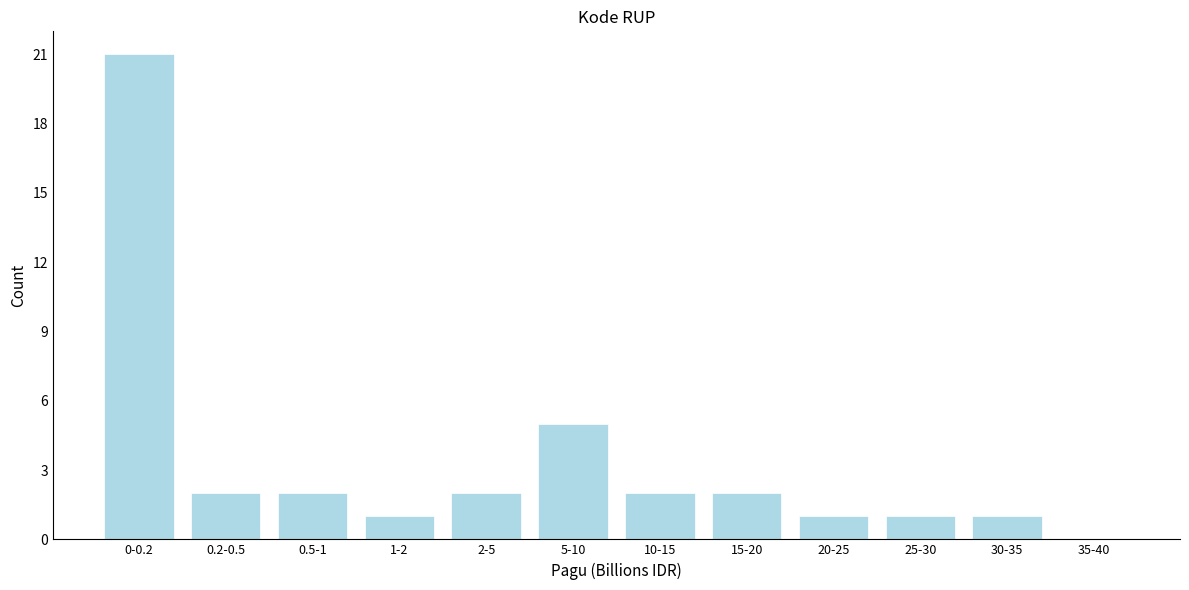

Reading right to left, what are all the values shown in this chart?

35-40=0	30-35=1	25-30=1	20-25=1	15-20=2	10-15=2	5-10=5	2-5=2	1-2=1	0.5-1=2	0.2-0.5=2	0-0.2=21